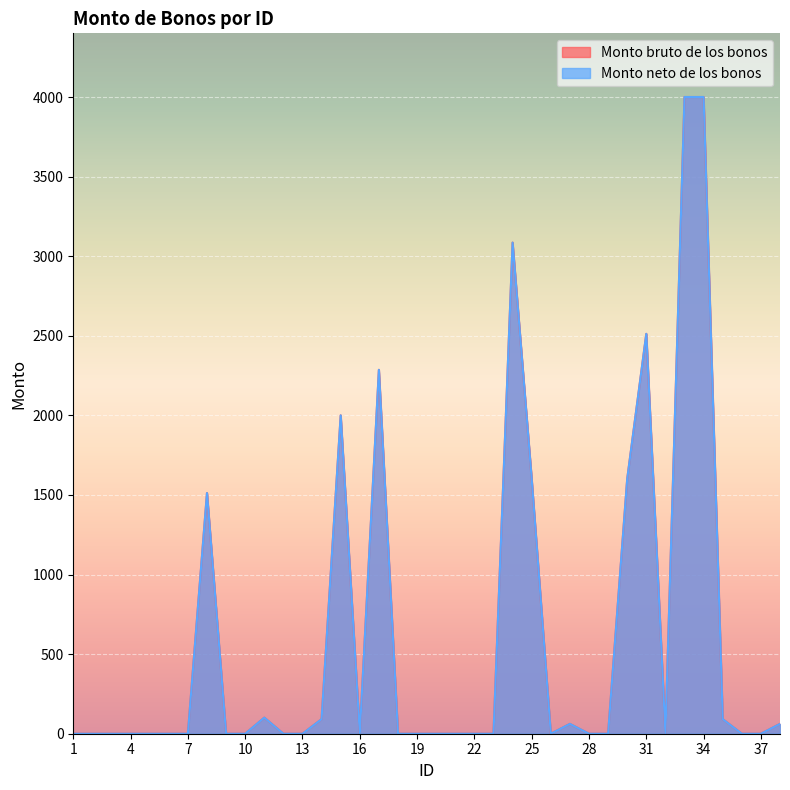

List the labels in order of Monto neto de los bonos value, smallest first.

1, 2, 3, 4, 5, 6, 7, 9, 10, 12, 13, 16, 18, 19, 20, 21, 22, 23, 26, 28, 29, 32, 36, 37, 27, 38, 14, 35, 11, 8, 25, 30, 15, 17, 31, 24, 33, 34